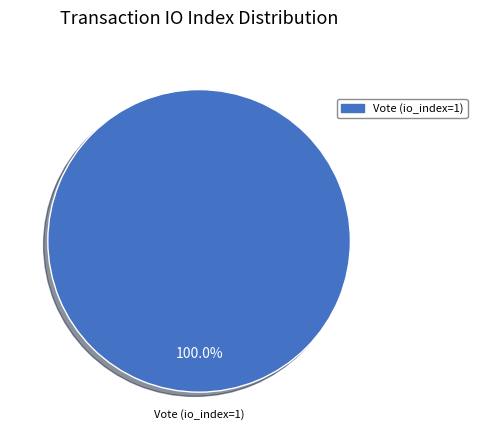

Rank the categories by value from lowest to highest.

Vote (io_index=1)